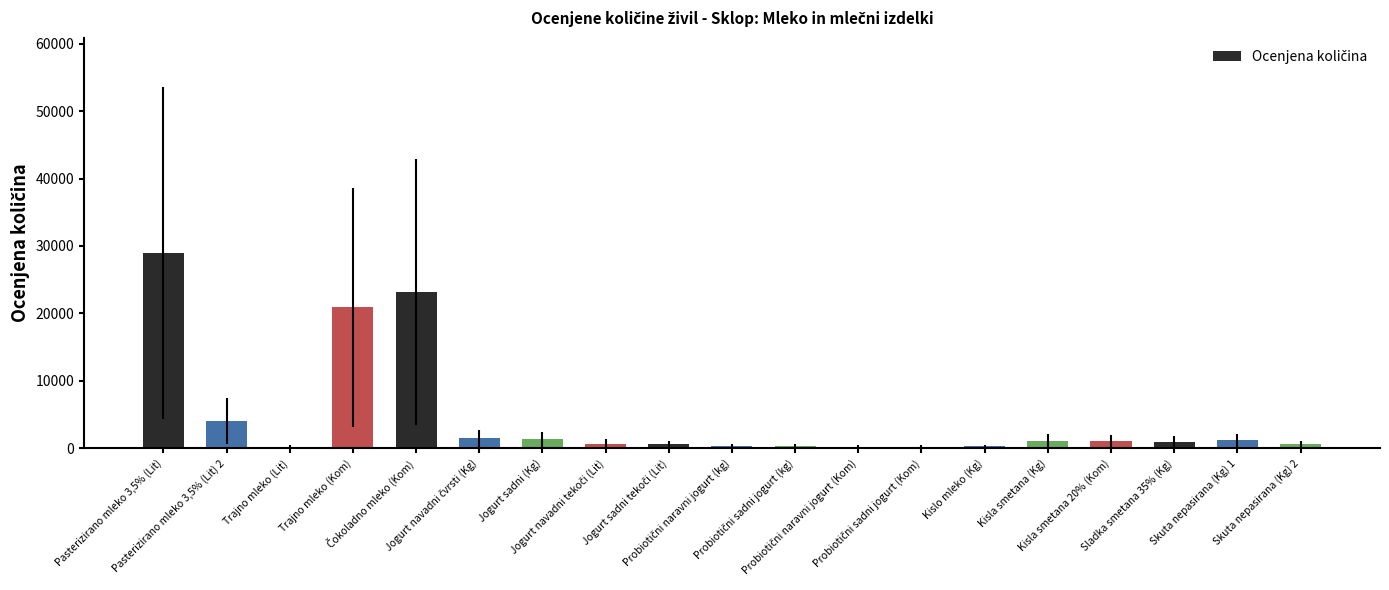

What is the smallest value displayed?

232